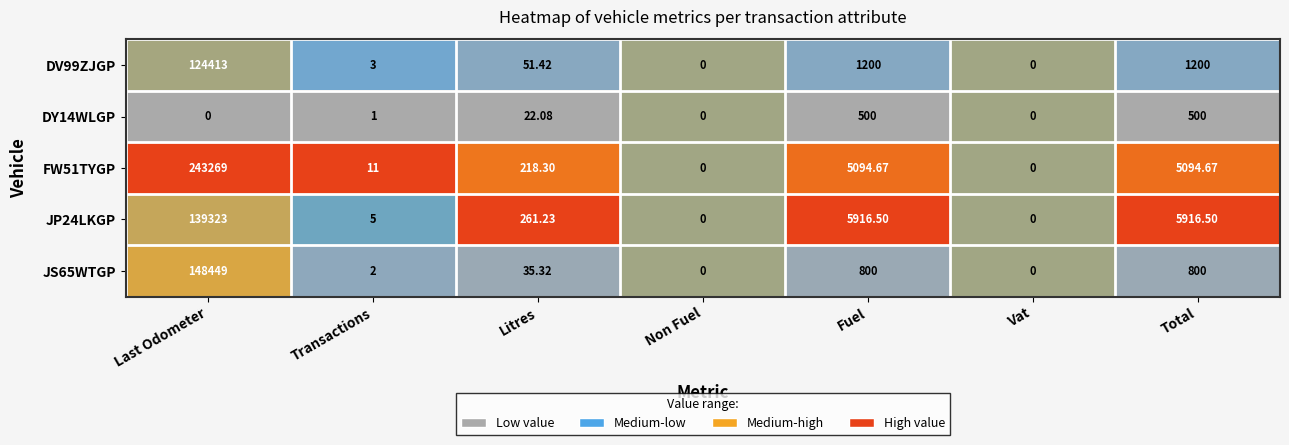

At which label does FW51TYGP first exceed 218?

Last Odometer